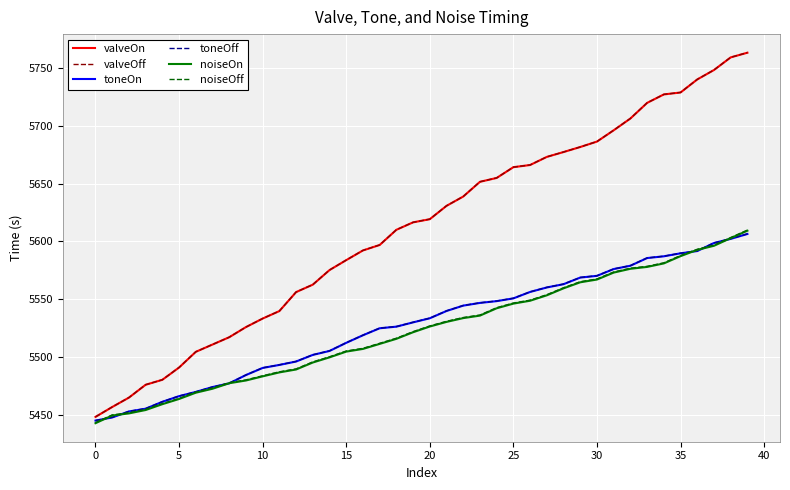

What is the maximum value shown in the chart?

5763.3